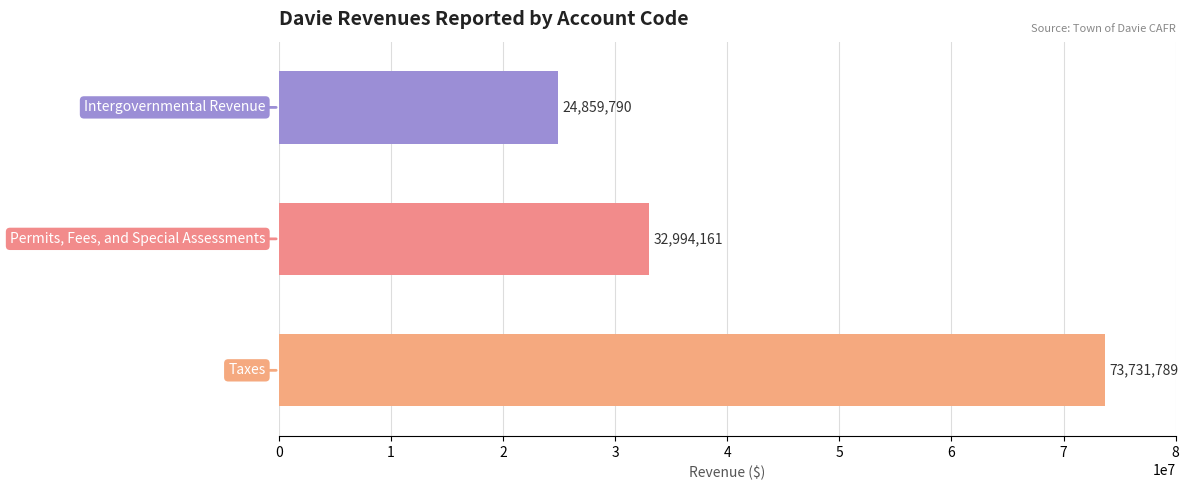

Count the values in the range 24859790 to 73731789.

3